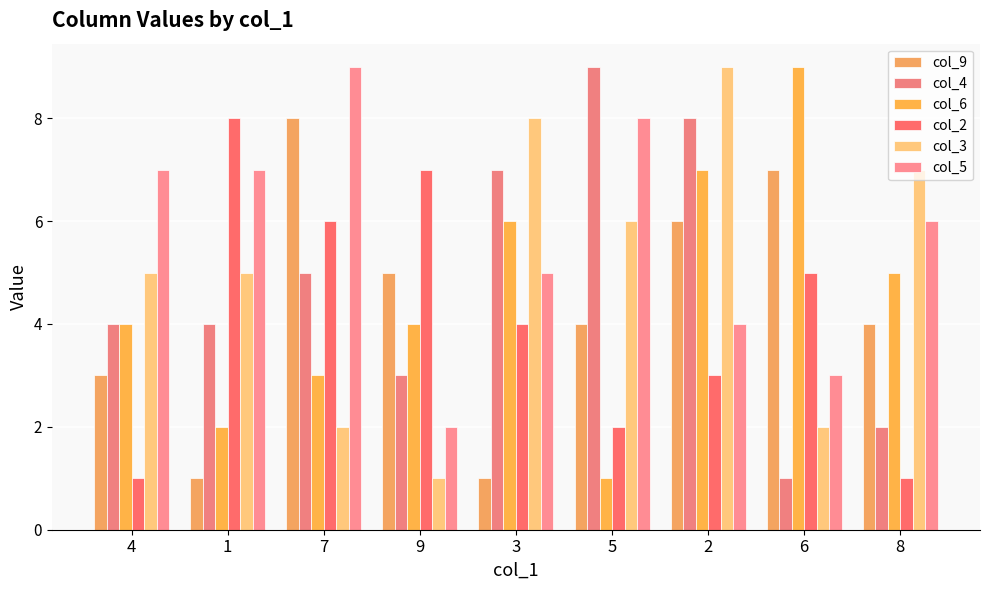

Which series has the largest total across all categories?

col_5